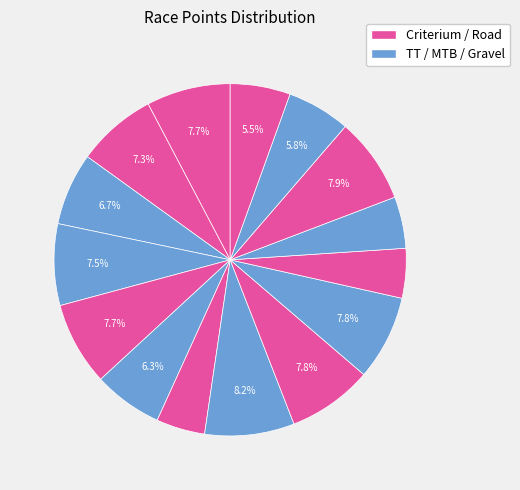

How many segments does this pie chart have?

15